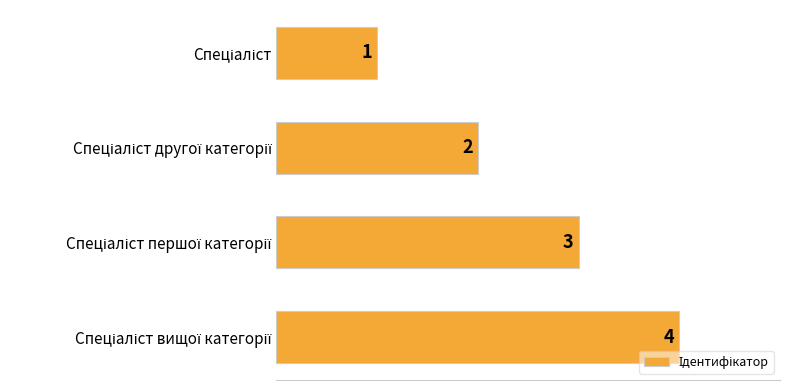

What is the maximum value shown in the chart?

4